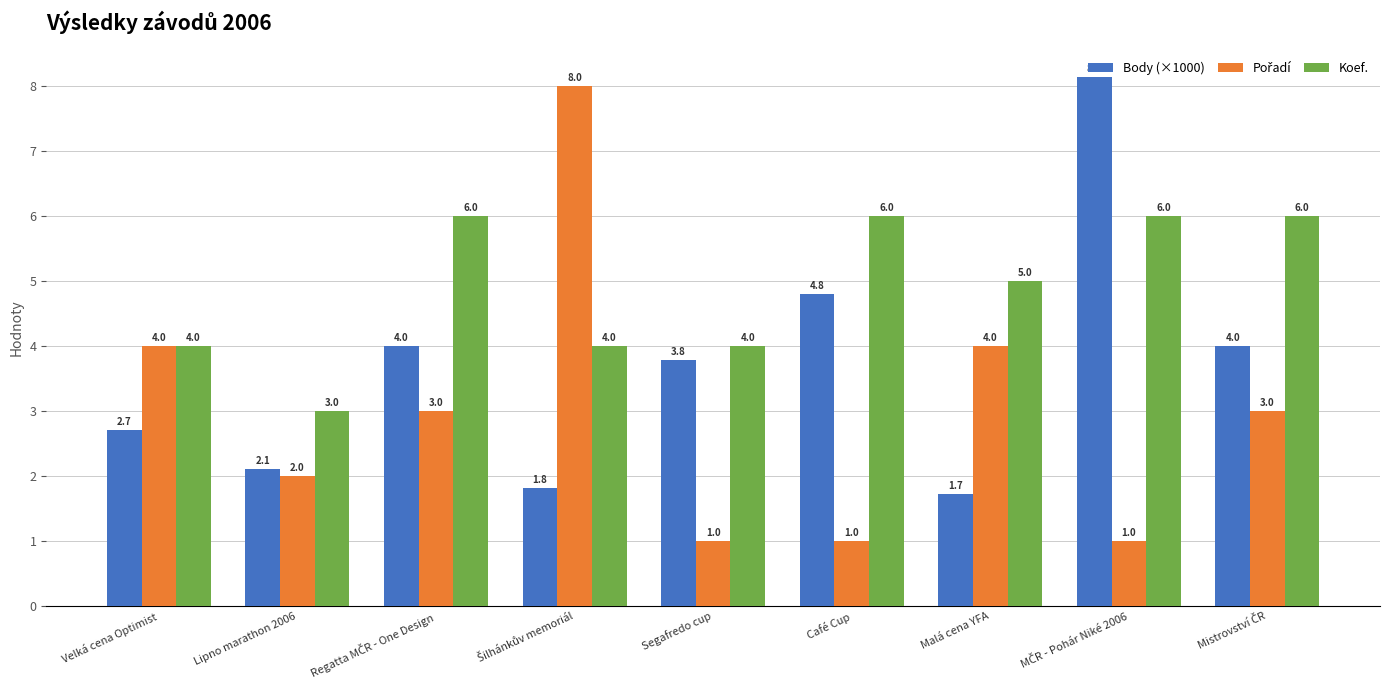

How many Koef. values are between 4 and 6?

8